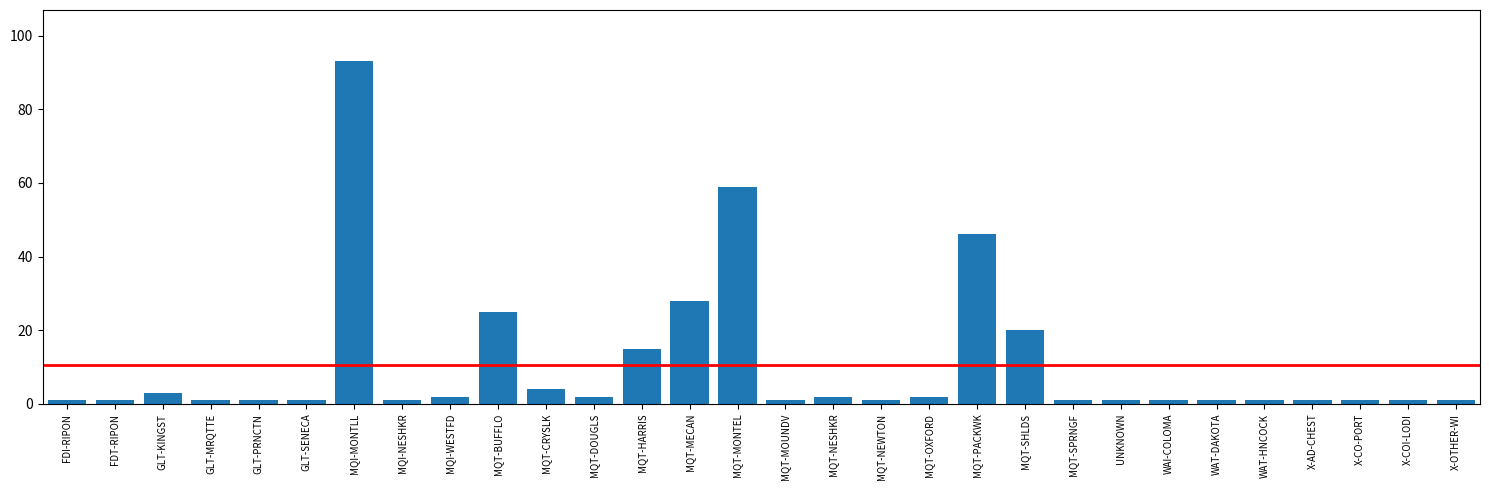

Reading left to right, transcribe all the data shown in this chart.

1	1	3	1	1	1	93	1	2	25	4	2	15	28	59	1	2	1	2	46	20	1	1	1	1	1	1	1	1	1